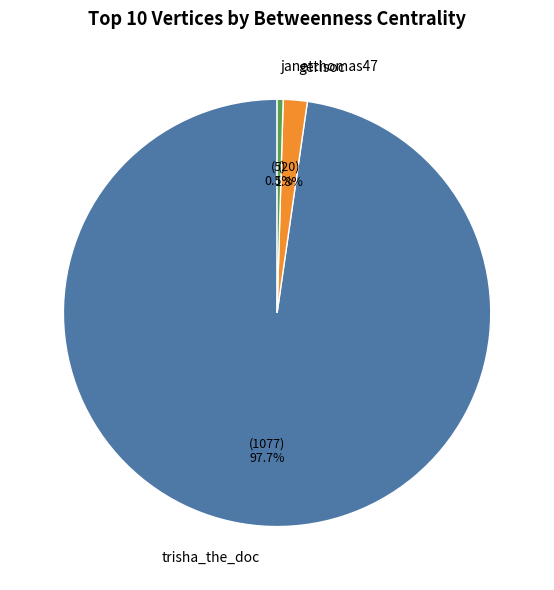

Between gerisoc and janetthomas47, which is larger?

gerisoc